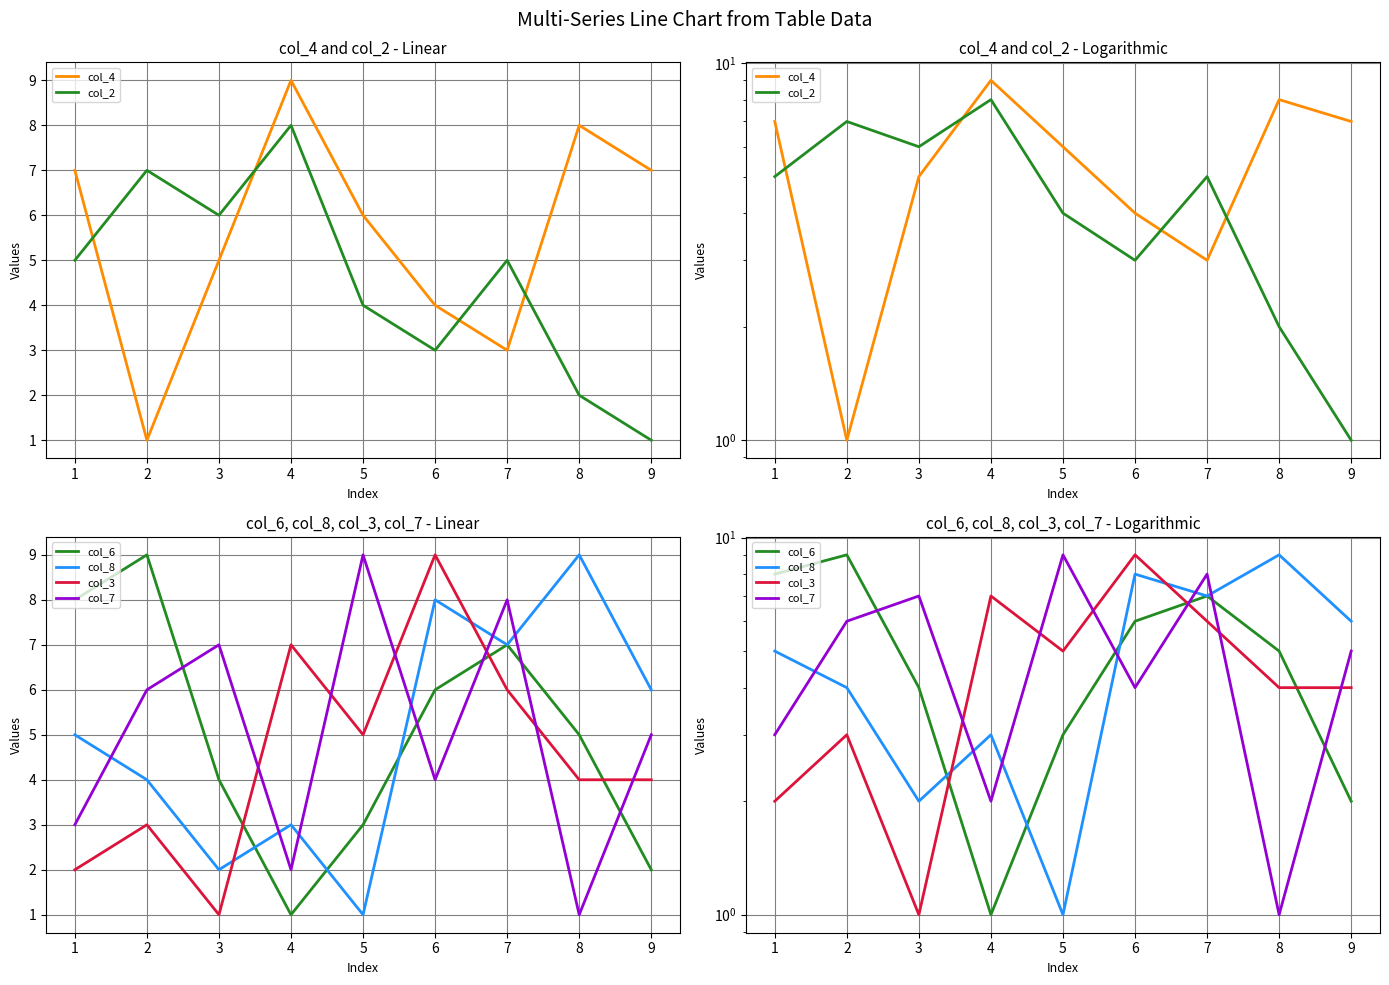

What are all the series names shown in the legend?

col_4, col_2, col_6, col_8, col_3, col_7